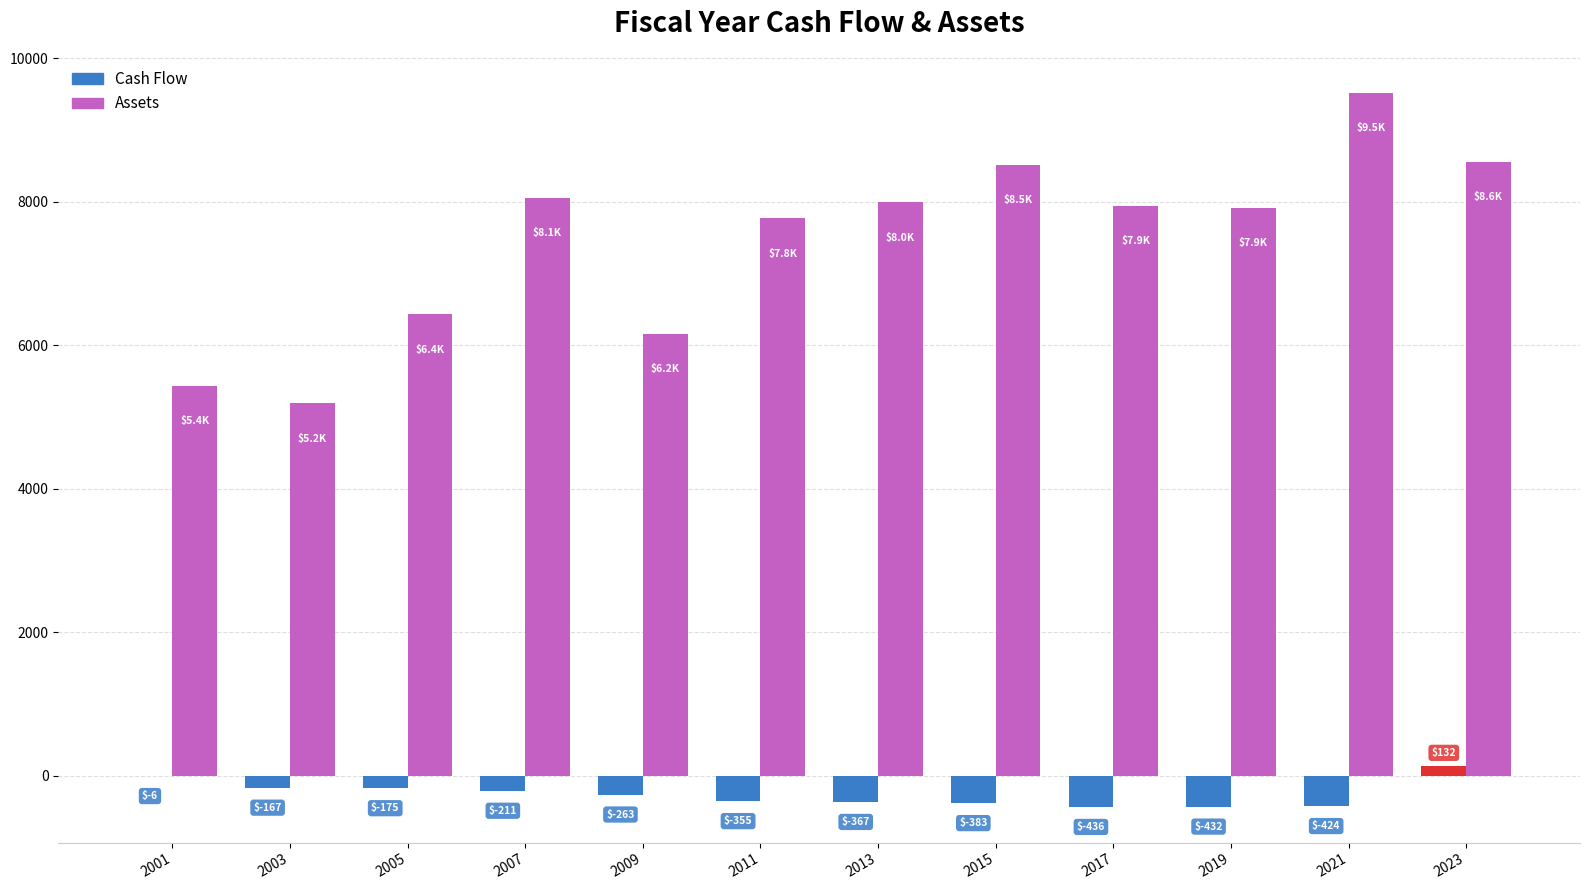

Count the number of data series in this chart.

2